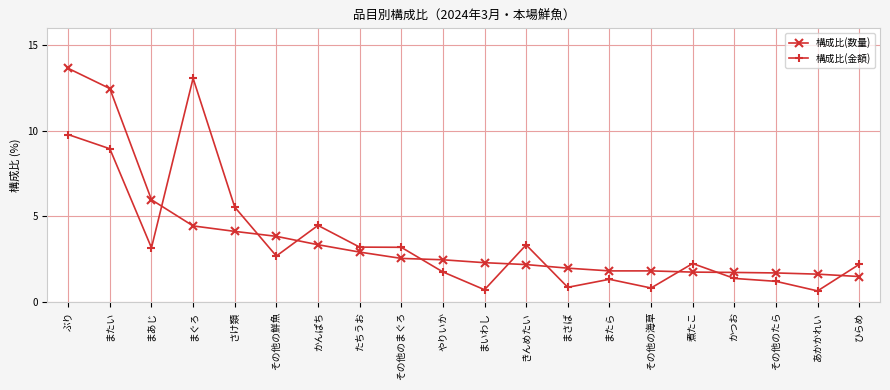

At which label does 構成比(金額) first exceed 2?

ぶり